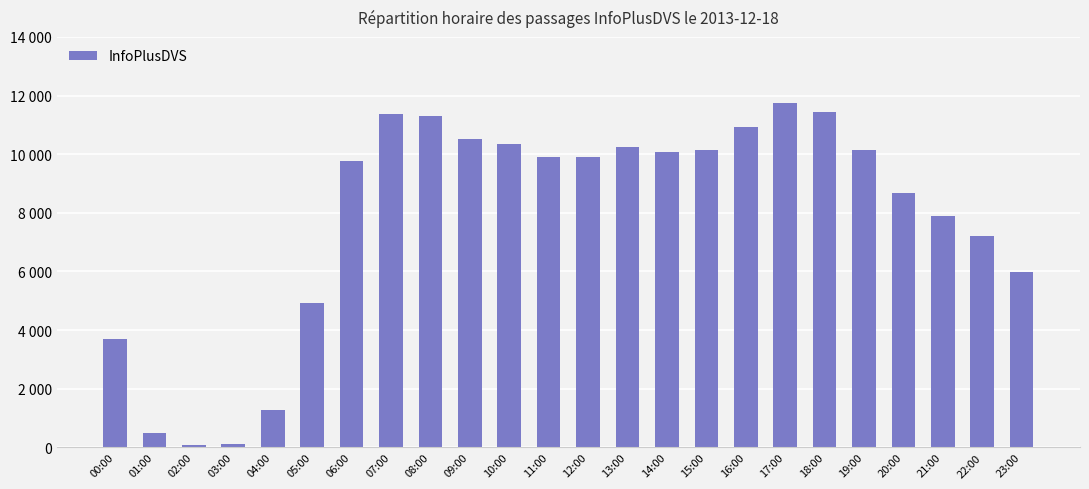

What is the average value?

7838